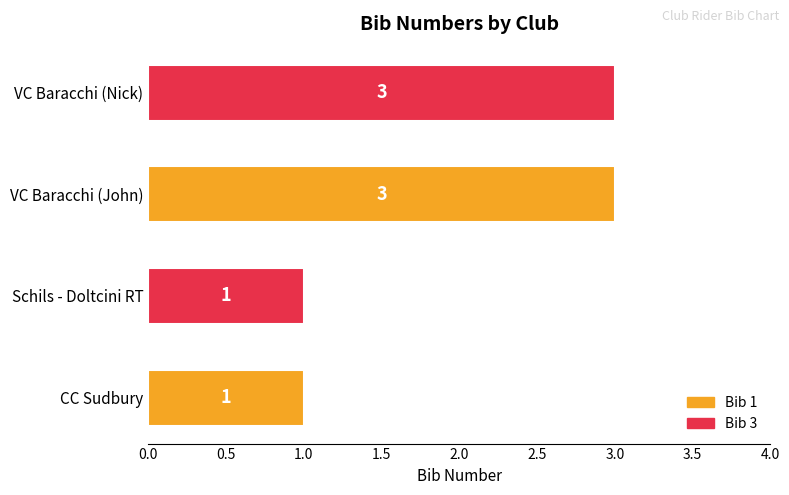

Reading bottom to top, transcribe all the data shown in this chart.

CC Sudbury=1	Schils - Doltcini RT=1	VC Baracchi (John)=3	VC Baracchi (Nick)=3